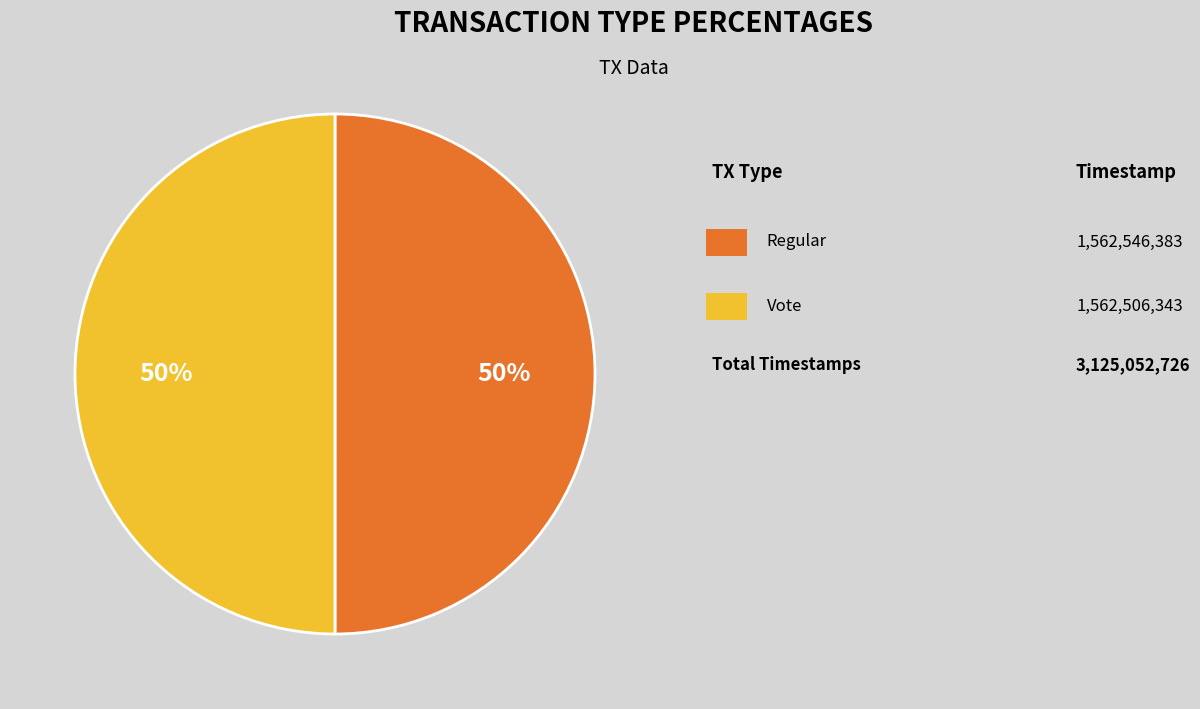

To the nearest percent, what is the average slice percentage?

50%